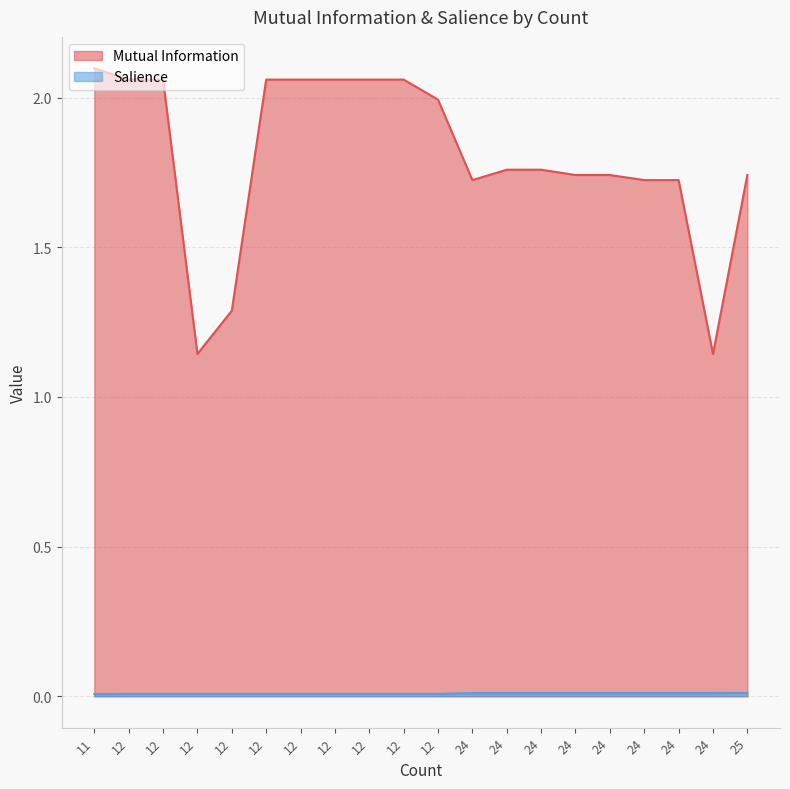

What is the difference between the highest and lowest values at 12?

2.1